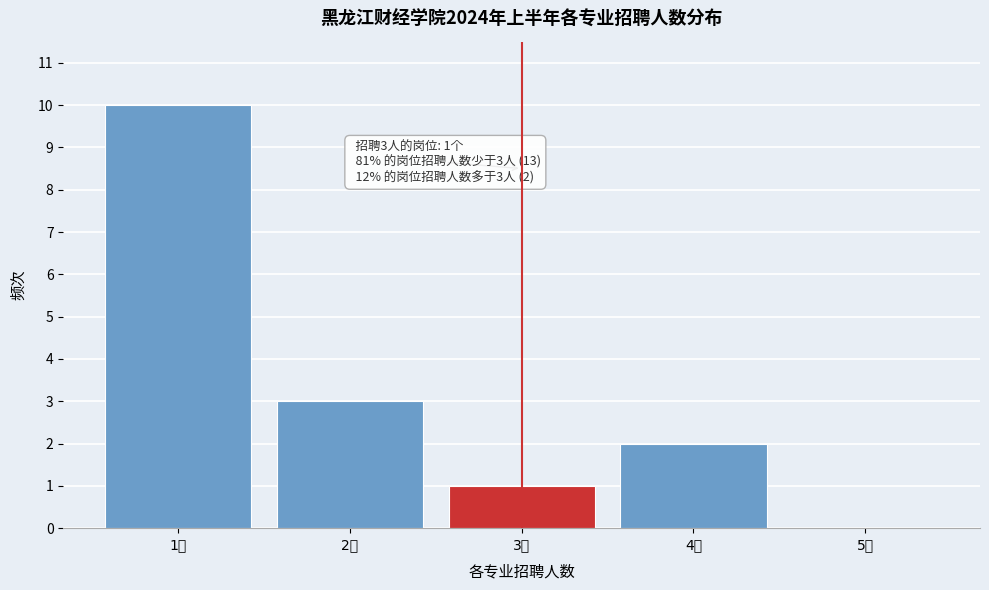

Reading right to left, transcribe all the data shown in this chart.

5人=0	4人=2	3人=1	2人=3	1人=10